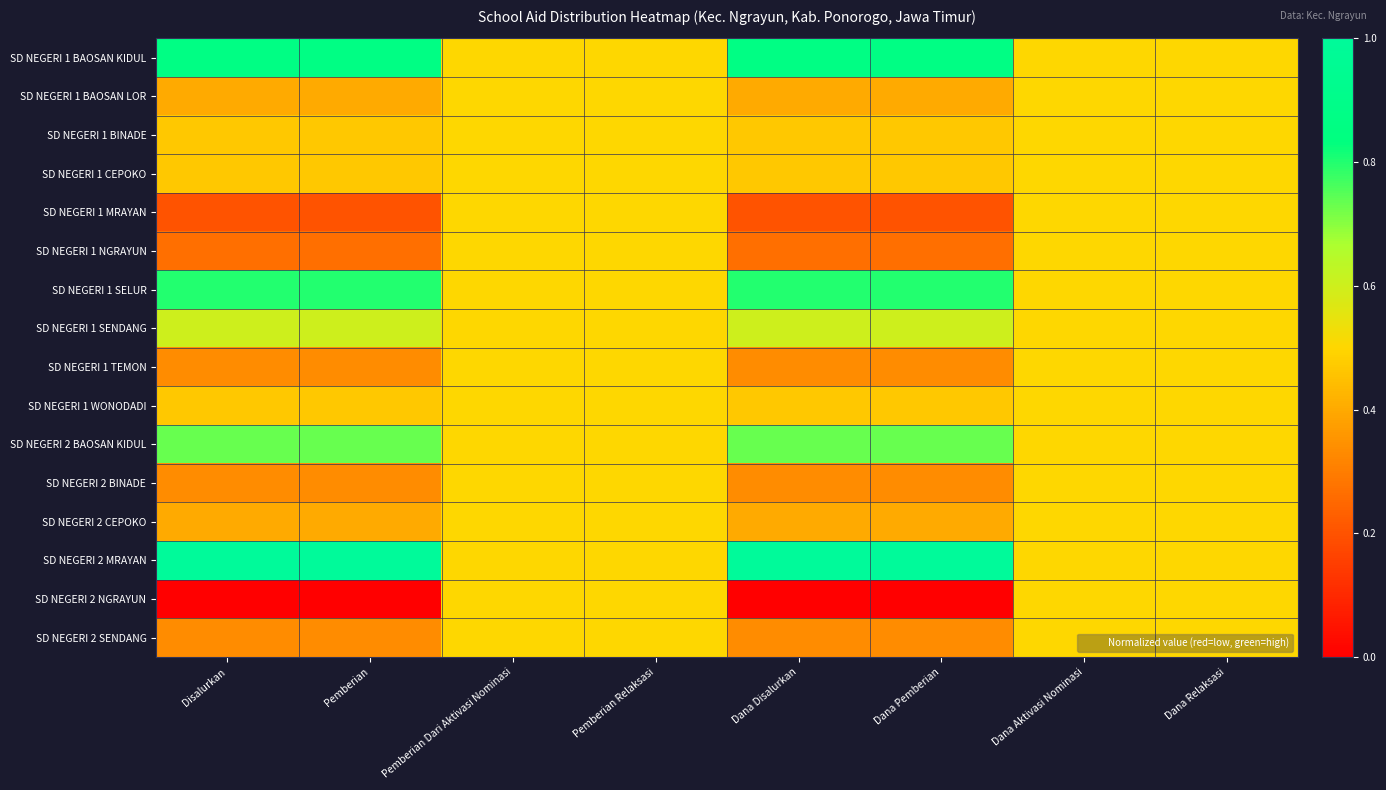

At how many categories does at least one series exceed 0?

8